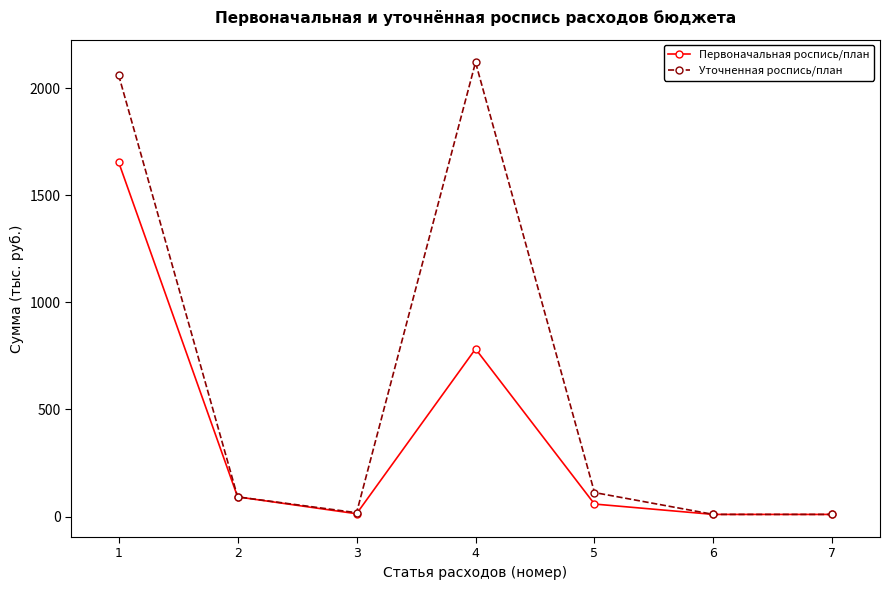

Count the number of categories in the chart.

7